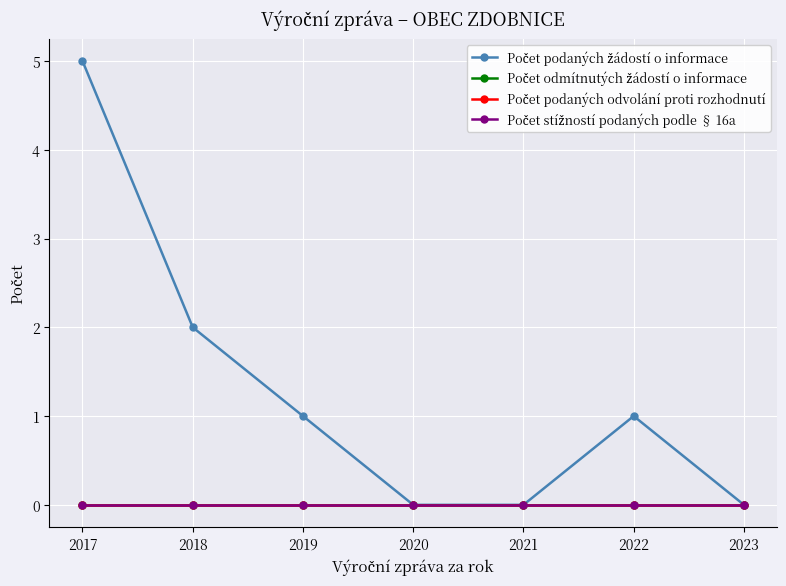

Is this an area chart (filled region under the line)?

No